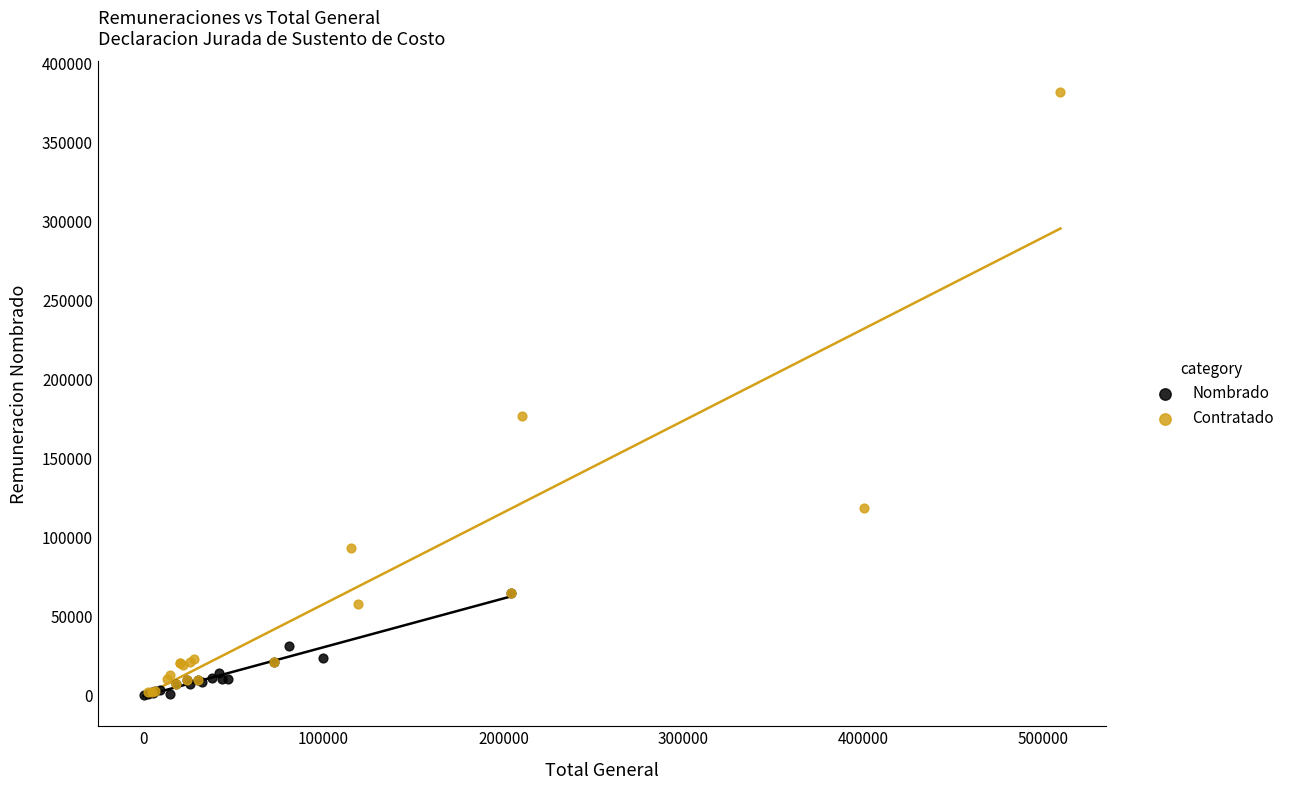

Which series has the largest Y range (max minus min)?

Contratado